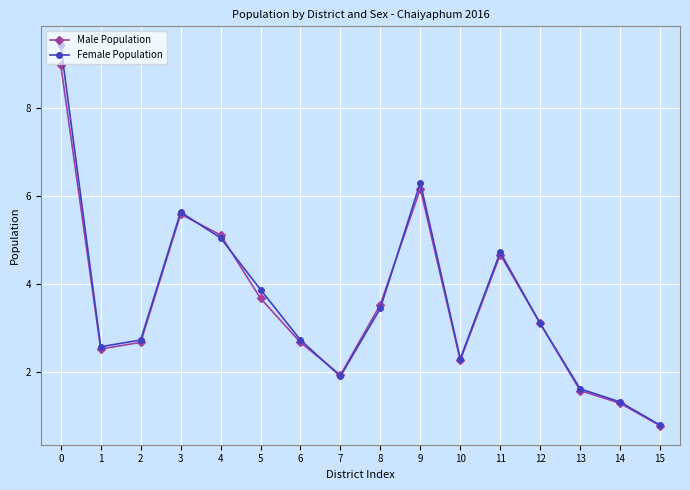

Which series has the widest spread of values?

Female Population